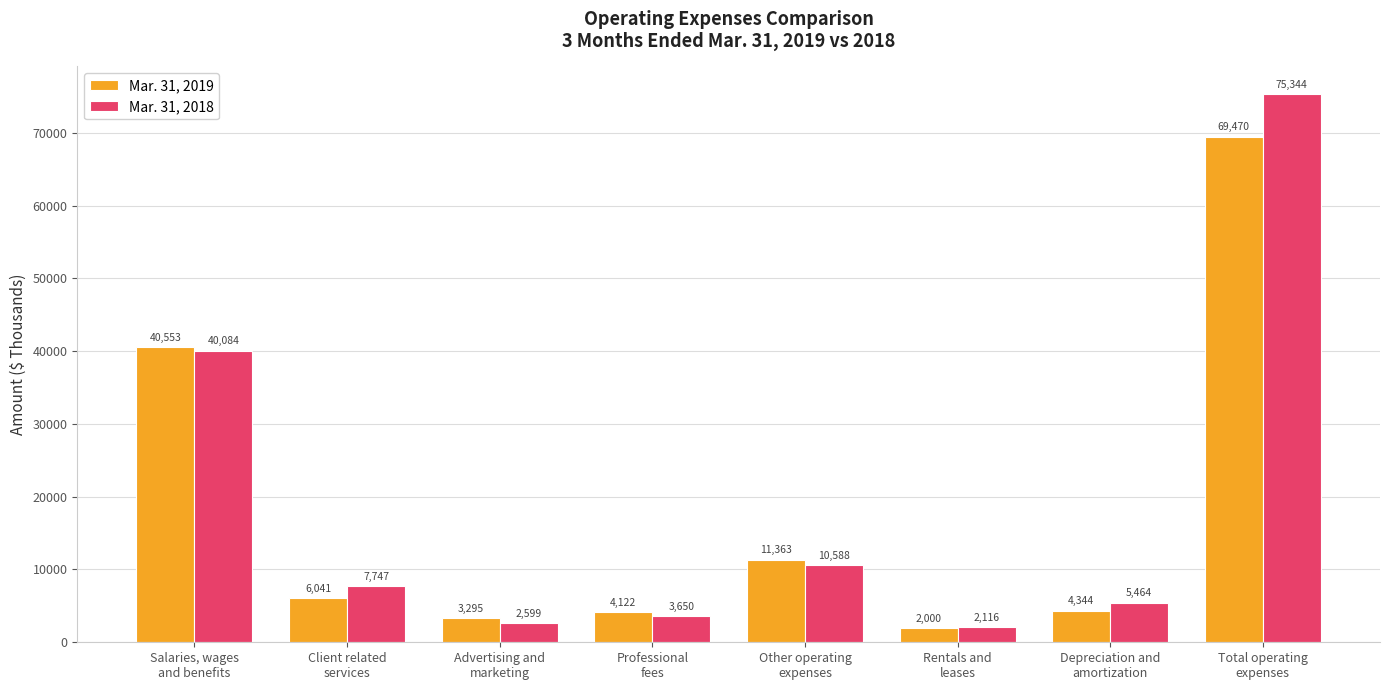

Does the chart contain stacked bars?

No